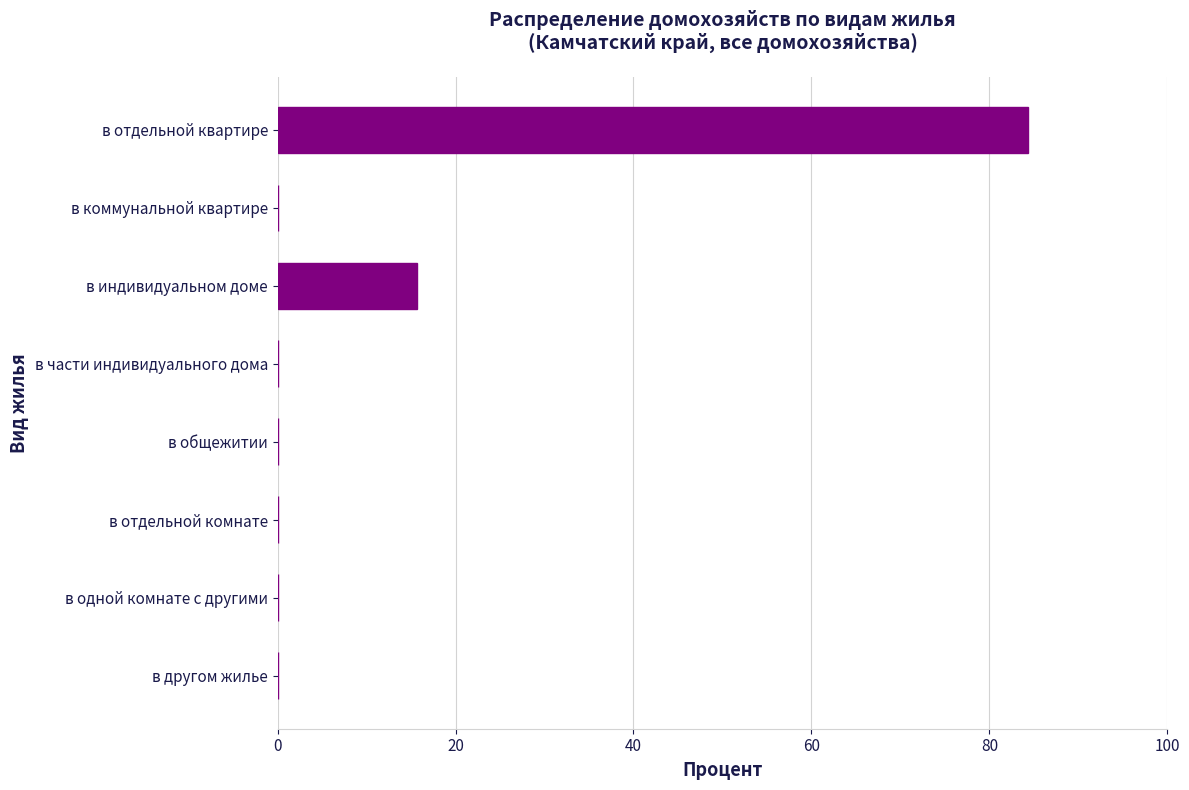

What is the maximum value shown in the chart?

84.4